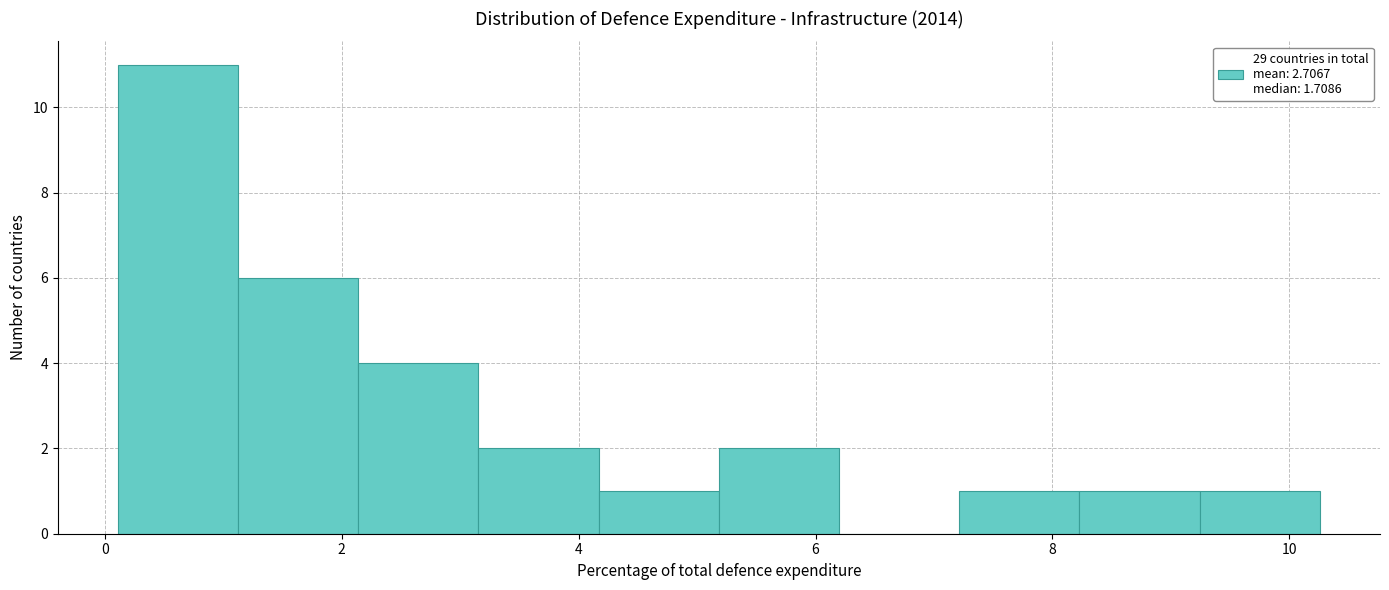

Reading left to right, list every bar in this chart as the range it spans on the x-axis followed by its height. Neither the bar edges nor the heights are printed on the chart, so give them approximately, as read against the axes.

0.2 to 1.2: 11
1.2 to 2.2: 6
2.2 to 3.2: 4
3.2 to 4.2: 2
4.2 to 5.2: 1
5.2 to 6.2: 2
6.2 to 7.2: 0
7.2 to 8.2: 1
8.2 to 9.2: 1
9.2 to 10.2: 1